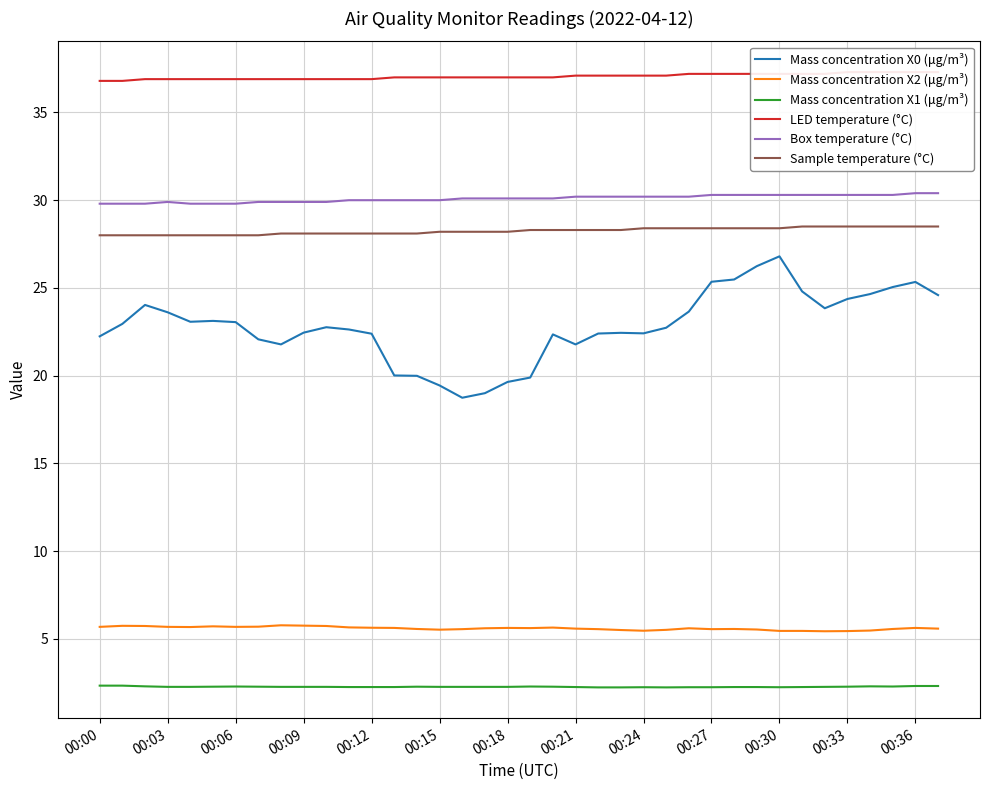

The value of Mass concentration X2 (μg/m³) at 00:03 is 5.7. True or false?

True